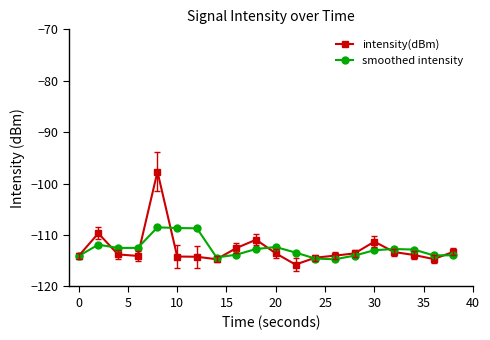

What is the value of the intensity(dBm) point at the 14th from the left?

-114.0